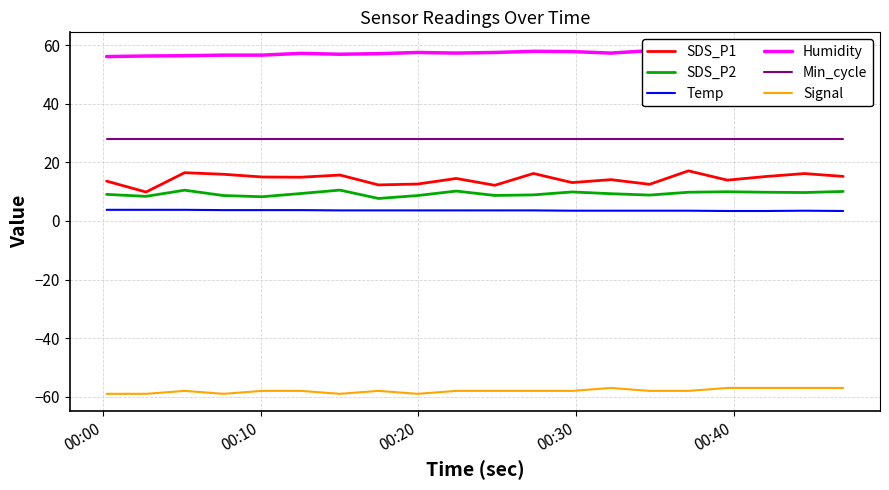

What is the minimum value for Humidity?

56.1